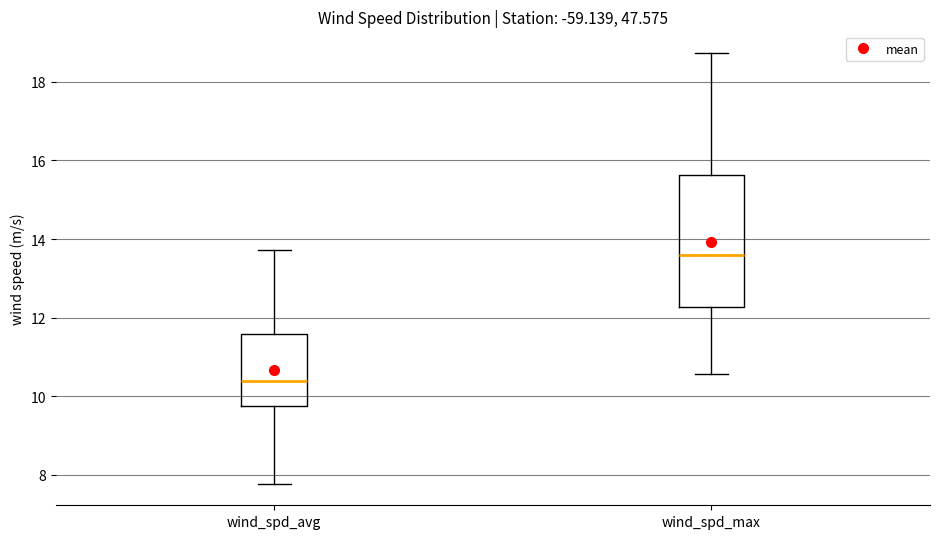

Reading left to right, transcribe this box plot: for each box, give where its median line is, the range the box spans, and where its two whiskers end, as read against the y-axis. The values are not printed on the chart, so give them approximately, as read against the axis.

wind_spd_avg: median 10.4, box 9.8 to 11.6, whiskers 7.8 to 13.8
wind_spd_max: median 13.6, box 12.2 to 15.6, whiskers 10.6 to 18.8